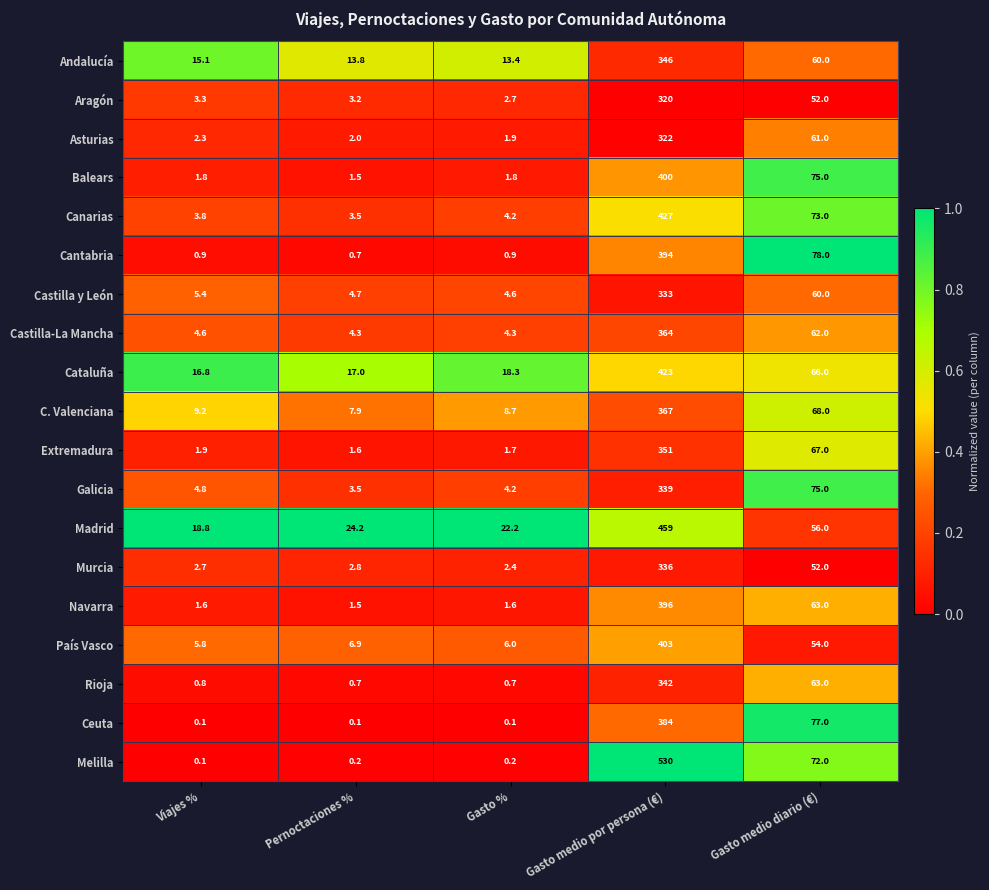

True or false: Canarias has a value of 4.2 at Gasto %.

True